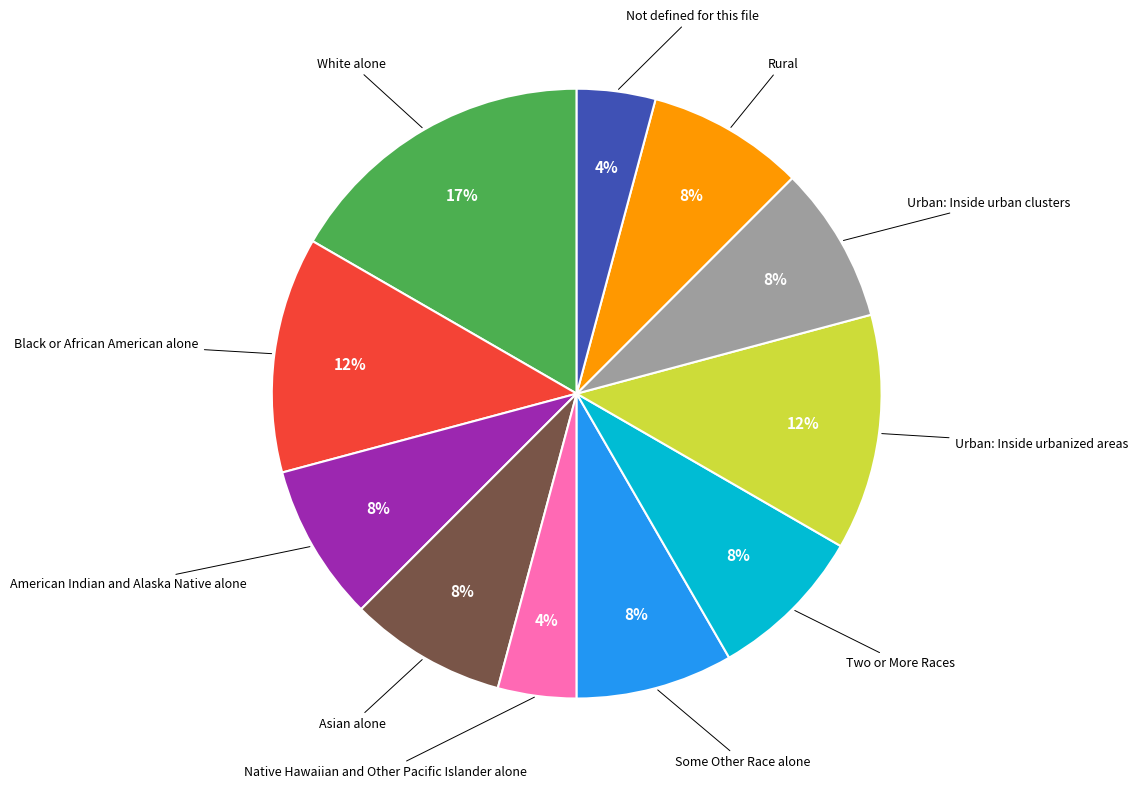

Does any single category account for the majority?

No